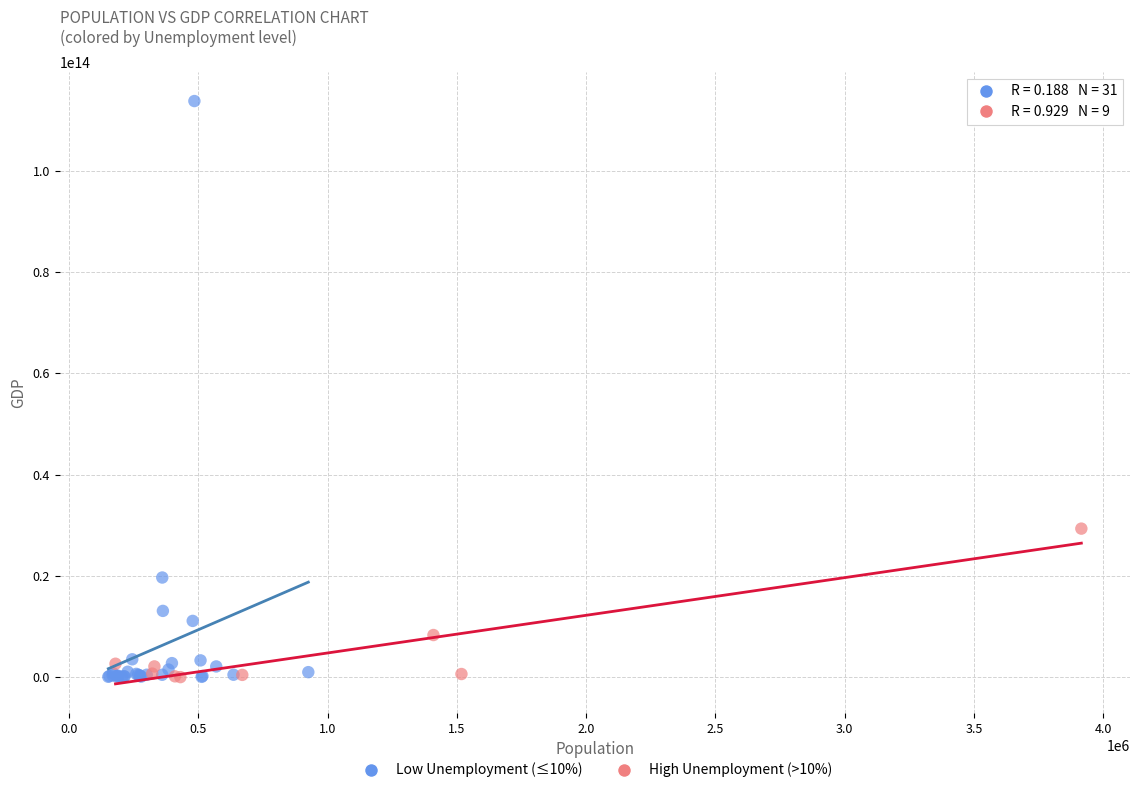

Which series reaches the maximum Y coordinate?

Low Unemployment (≤10%)